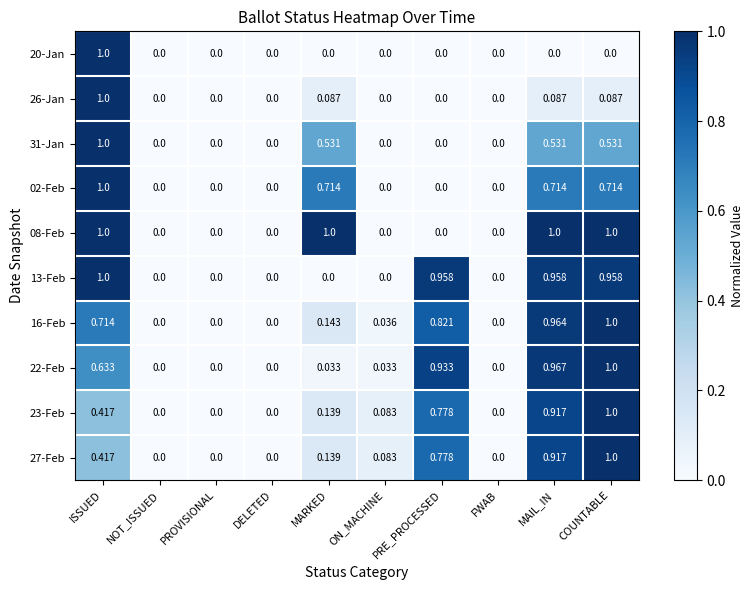

At which category is the sum across all series the highest?

ISSUED